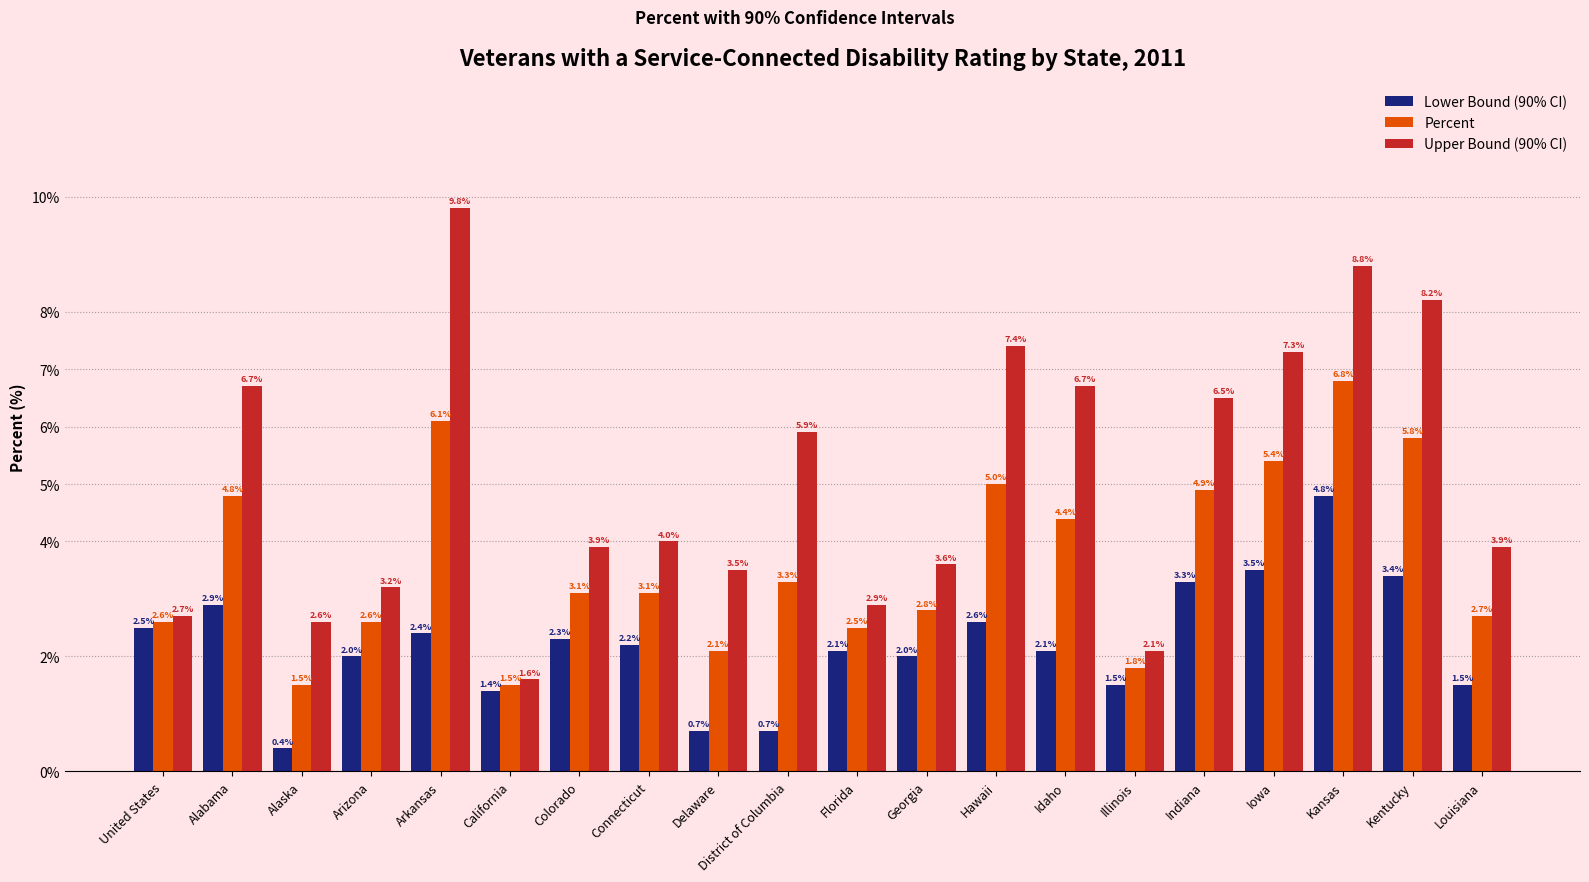

Rank the series by their maximum value, from lowest to highest.

Lower Bound (90% CI), Percent, Upper Bound (90% CI)